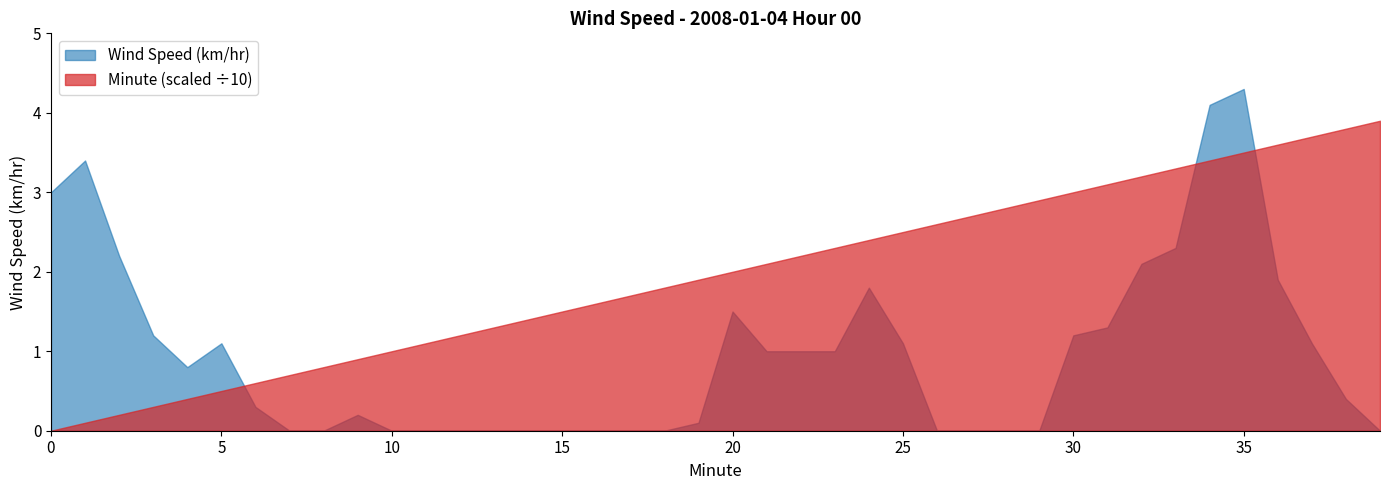

How many values in the Wind Speed (km/hr) series exceed 0?

24